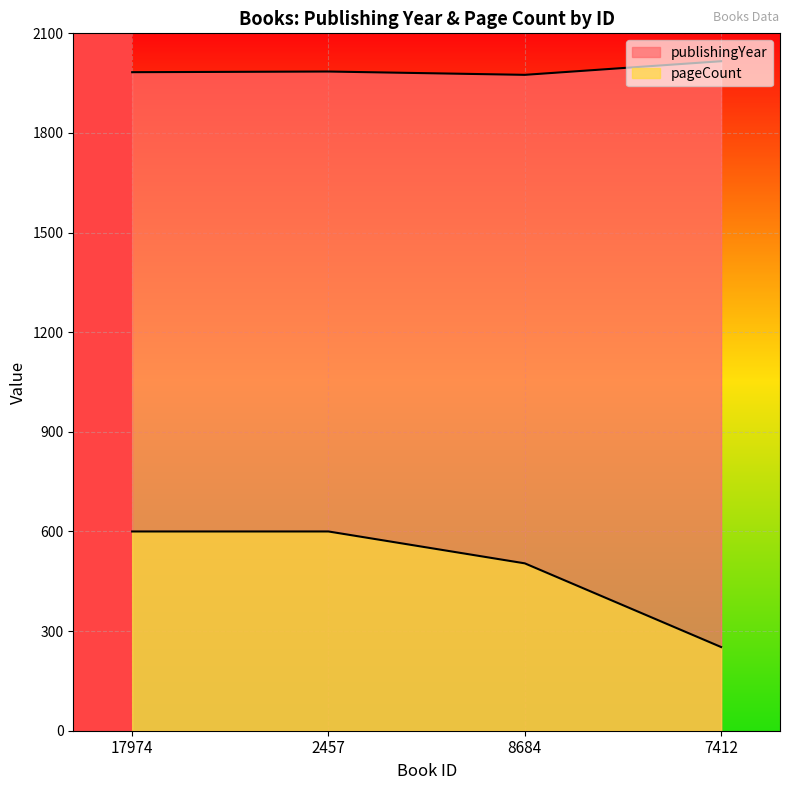

What is the sum of the pageCount values at 17974 and 2457?

1200